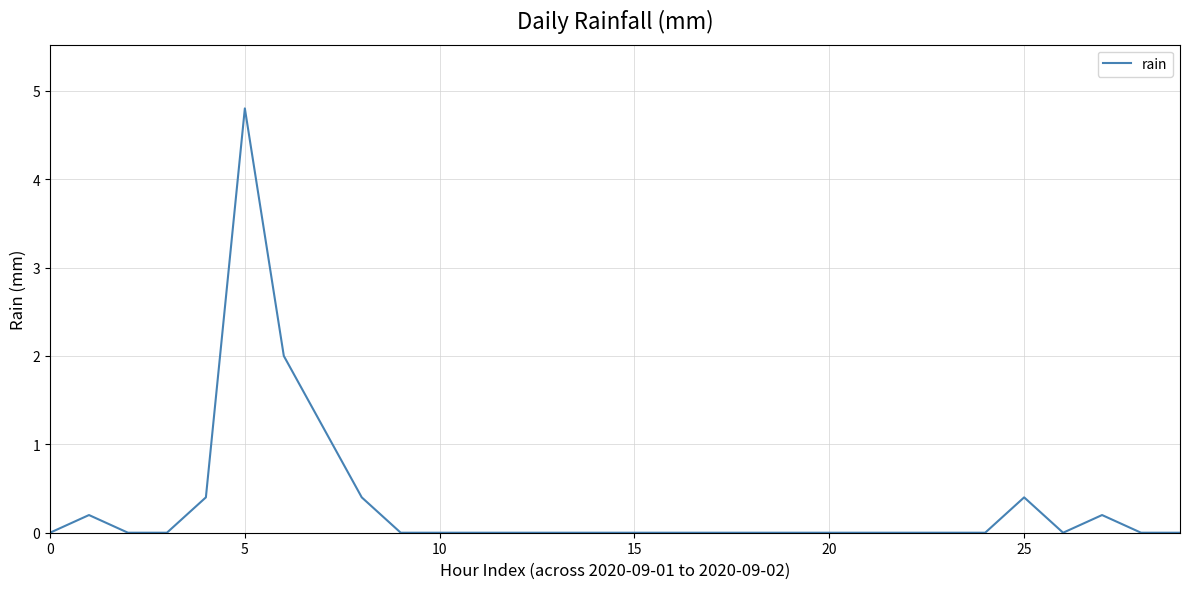

What is the maximum value shown in the chart?

4.8